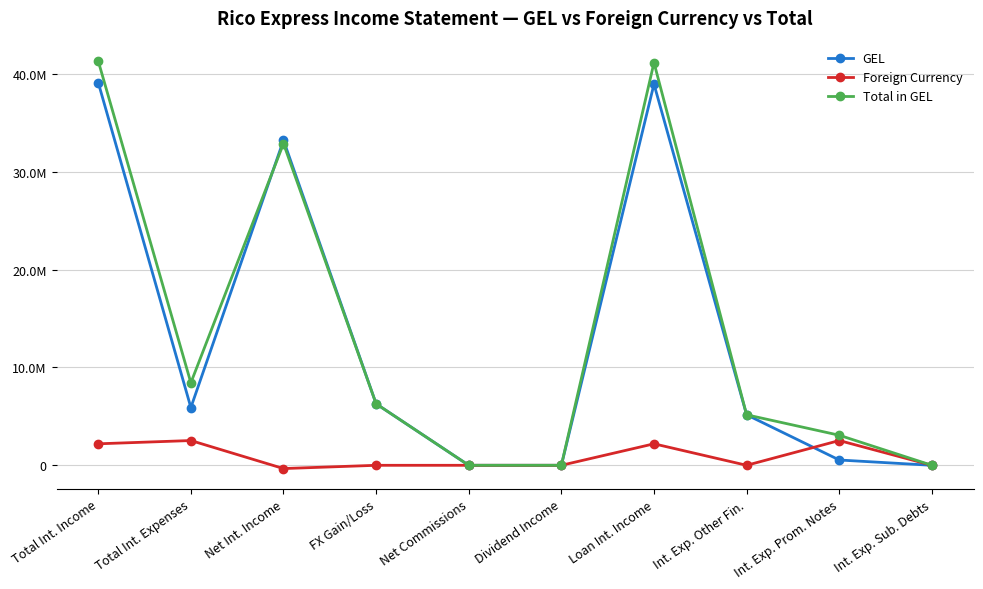

What is the total value across all series at FX Gain/Loss?

12563986.3